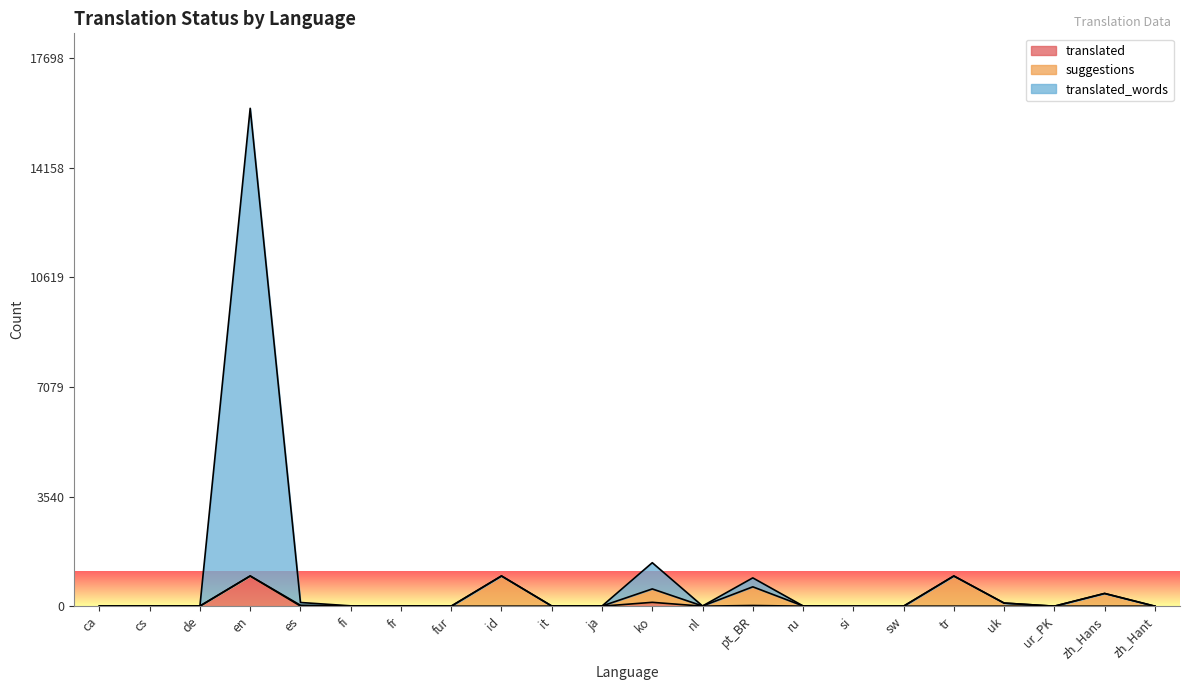

What is the difference between the maximum and second lowest values in the translated_words series?

16080